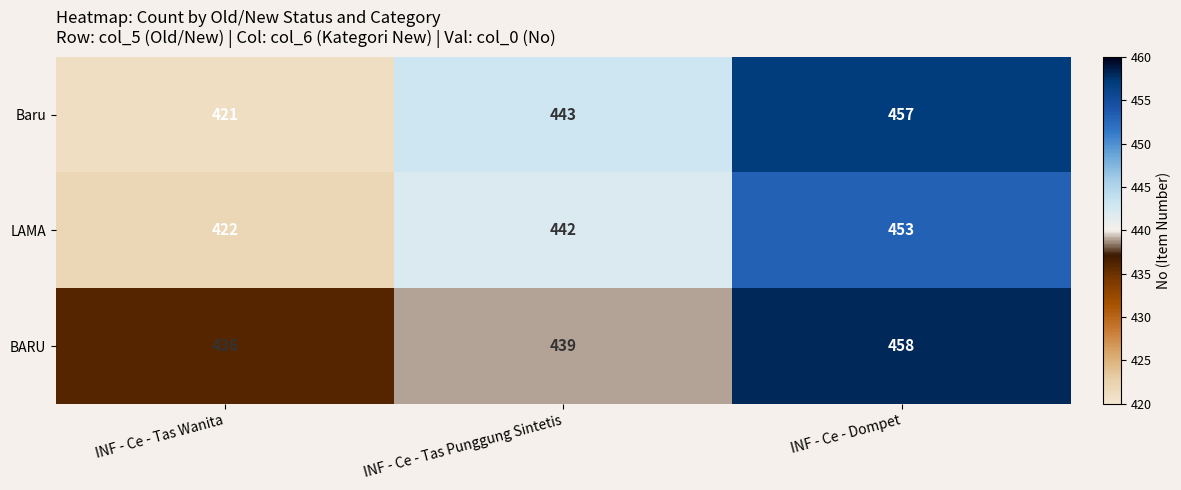

What is the maximum value for BARU?

458